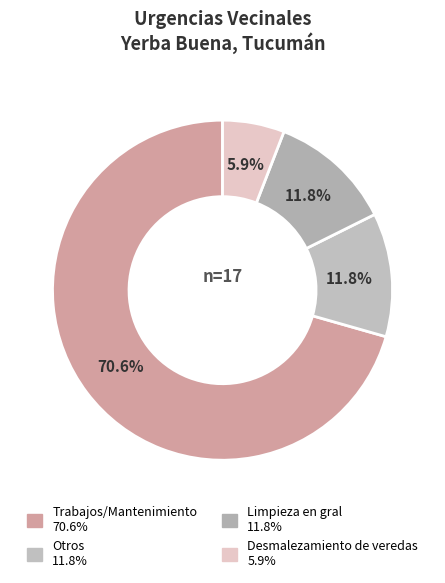

Which category has the smallest portion of the pie?

Desmalezamiento de veredas